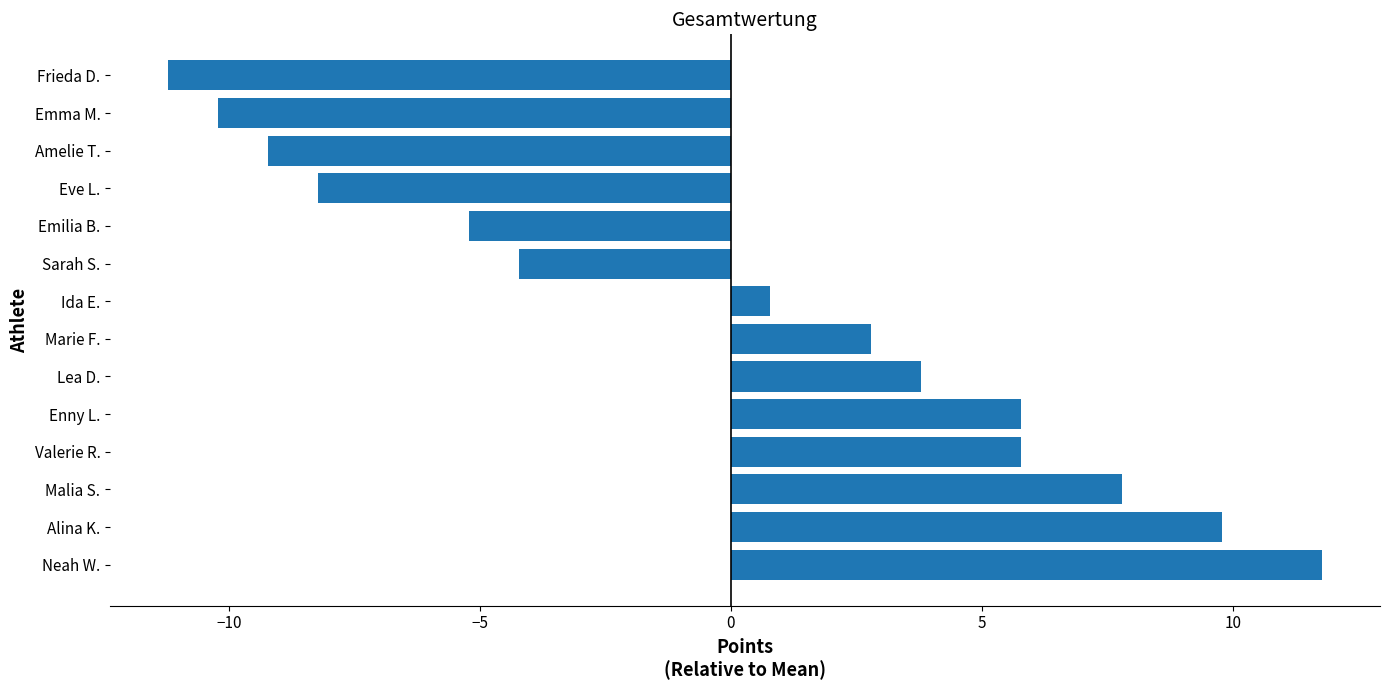

Reading bottom to top, extract all data points from this chart.

Neah W.=11.8	Alina K.=9.8	Malia S.=7.8	Valerie R.=5.8	Enny L.=5.8	Lea D.=3.8	Marie F.=2.8	Ida E.=0.8	Sarah S.=-4.2	Emilia B.=-5.2	Eve L.=-8.2	Amelie T.=-9.2	Emma M.=-10.2	Frieda D.=-11.2